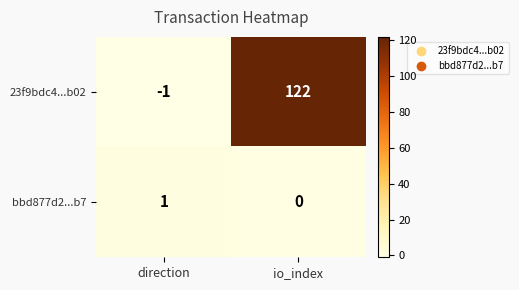

Reading left to right, what are all the values shown in this chart?

23f9bdc4...b02: -1	122
bbd877d2...b7: 1	0